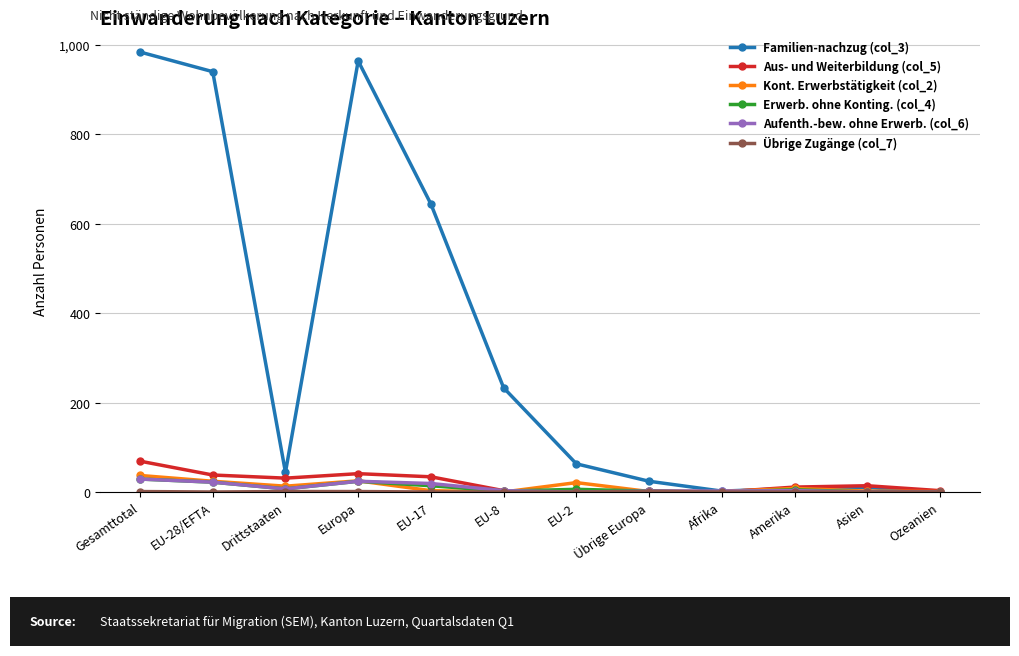

Does the chart have visible grid lines?

Yes